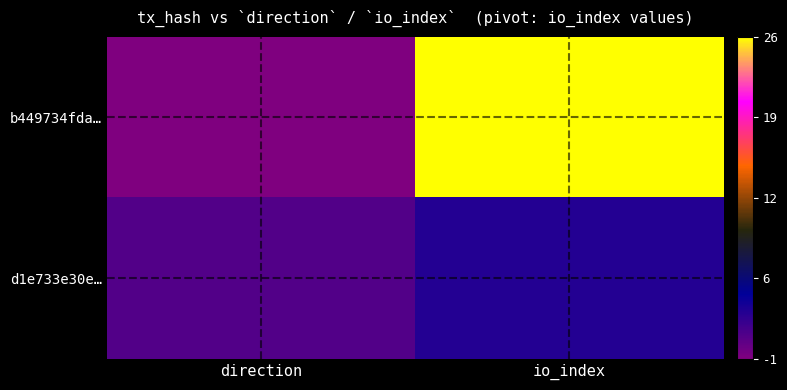

Count the number of data series in this chart.

2